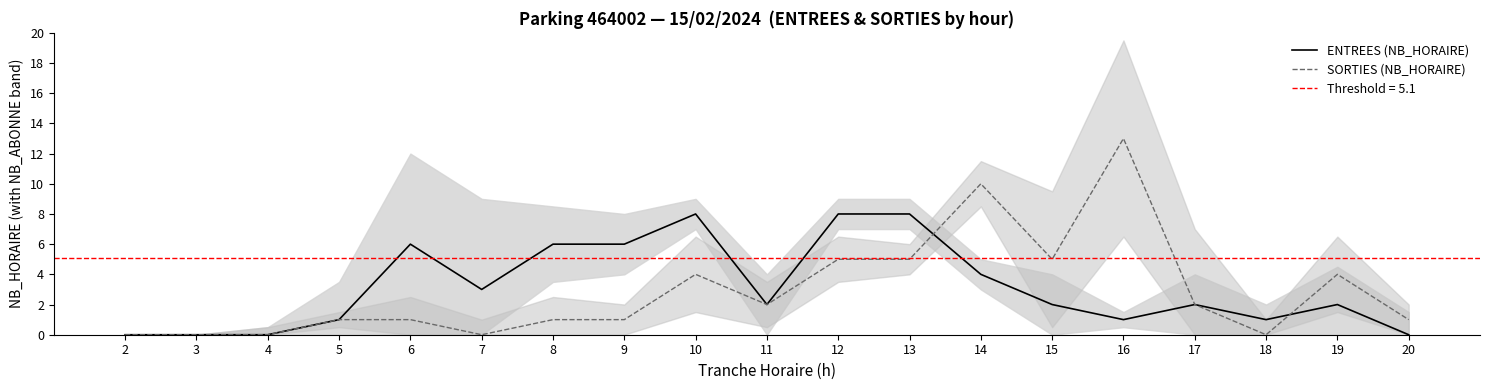

What is the sum of the ENTREES (NB_HORAIRE) values at 6 and 18?

7